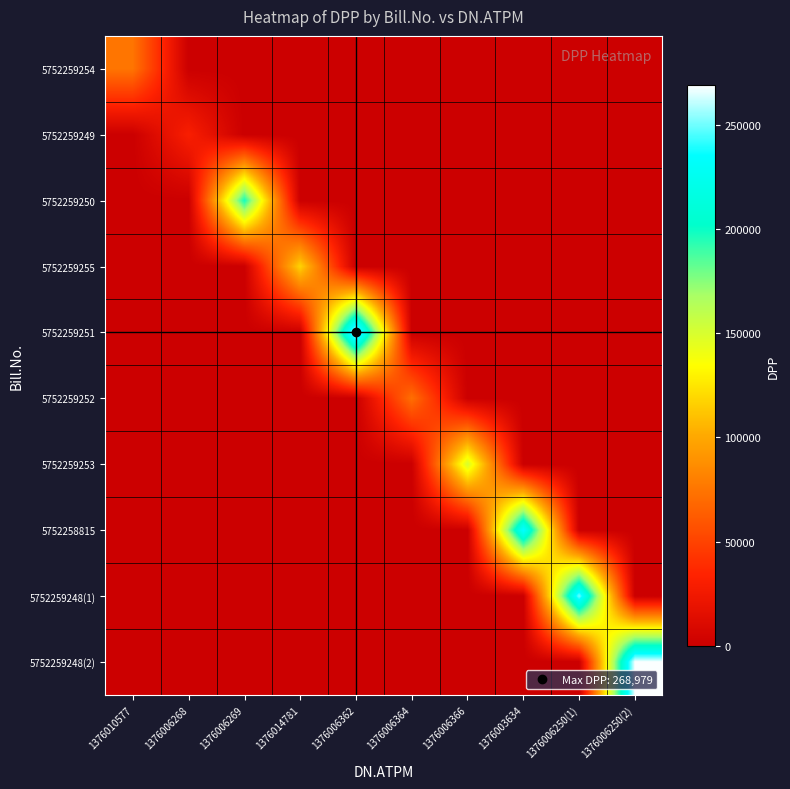

Which label corresponds to the smallest value in the chart?

1376006268